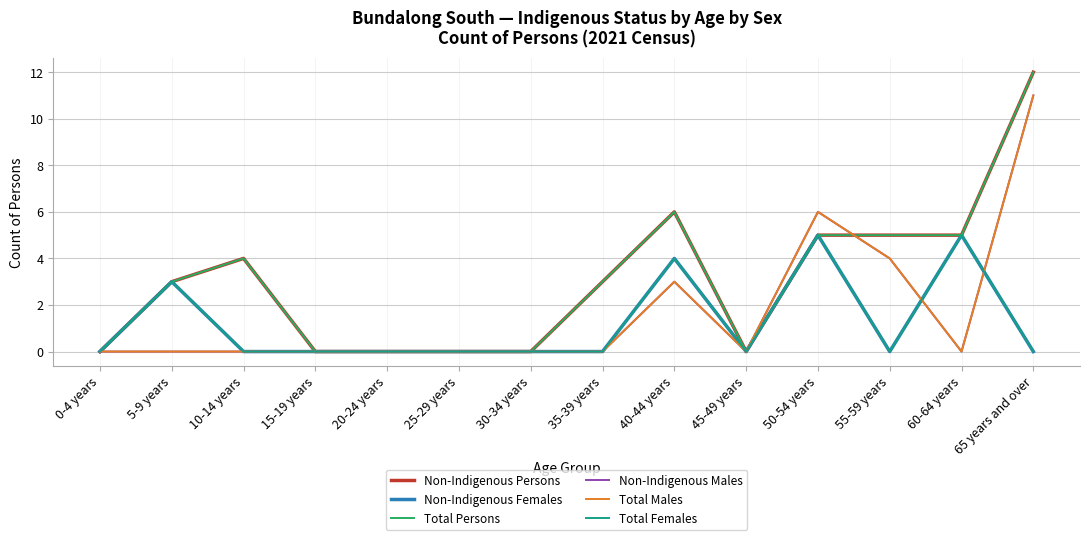

At which label does Total Females reach its peak?

50-54 years